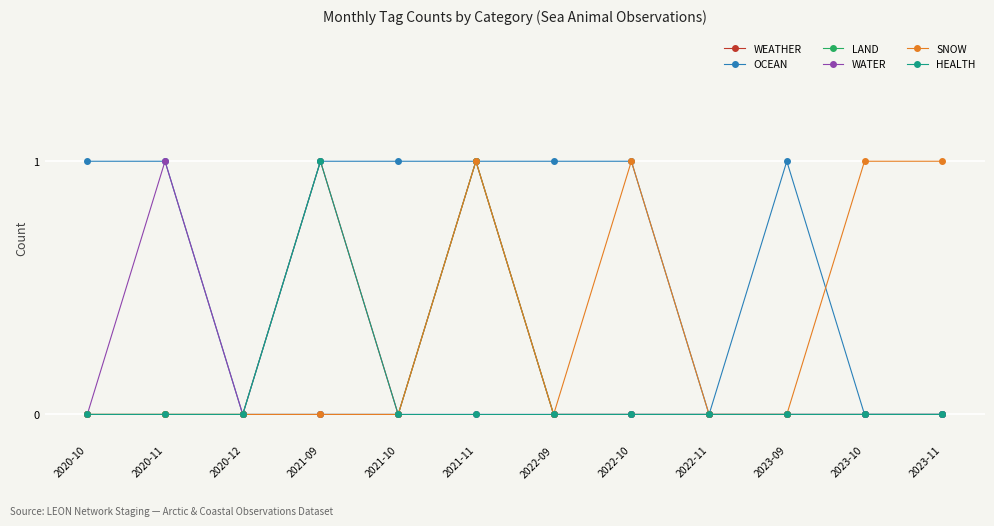

Which series has the largest total across all categories?

OCEAN